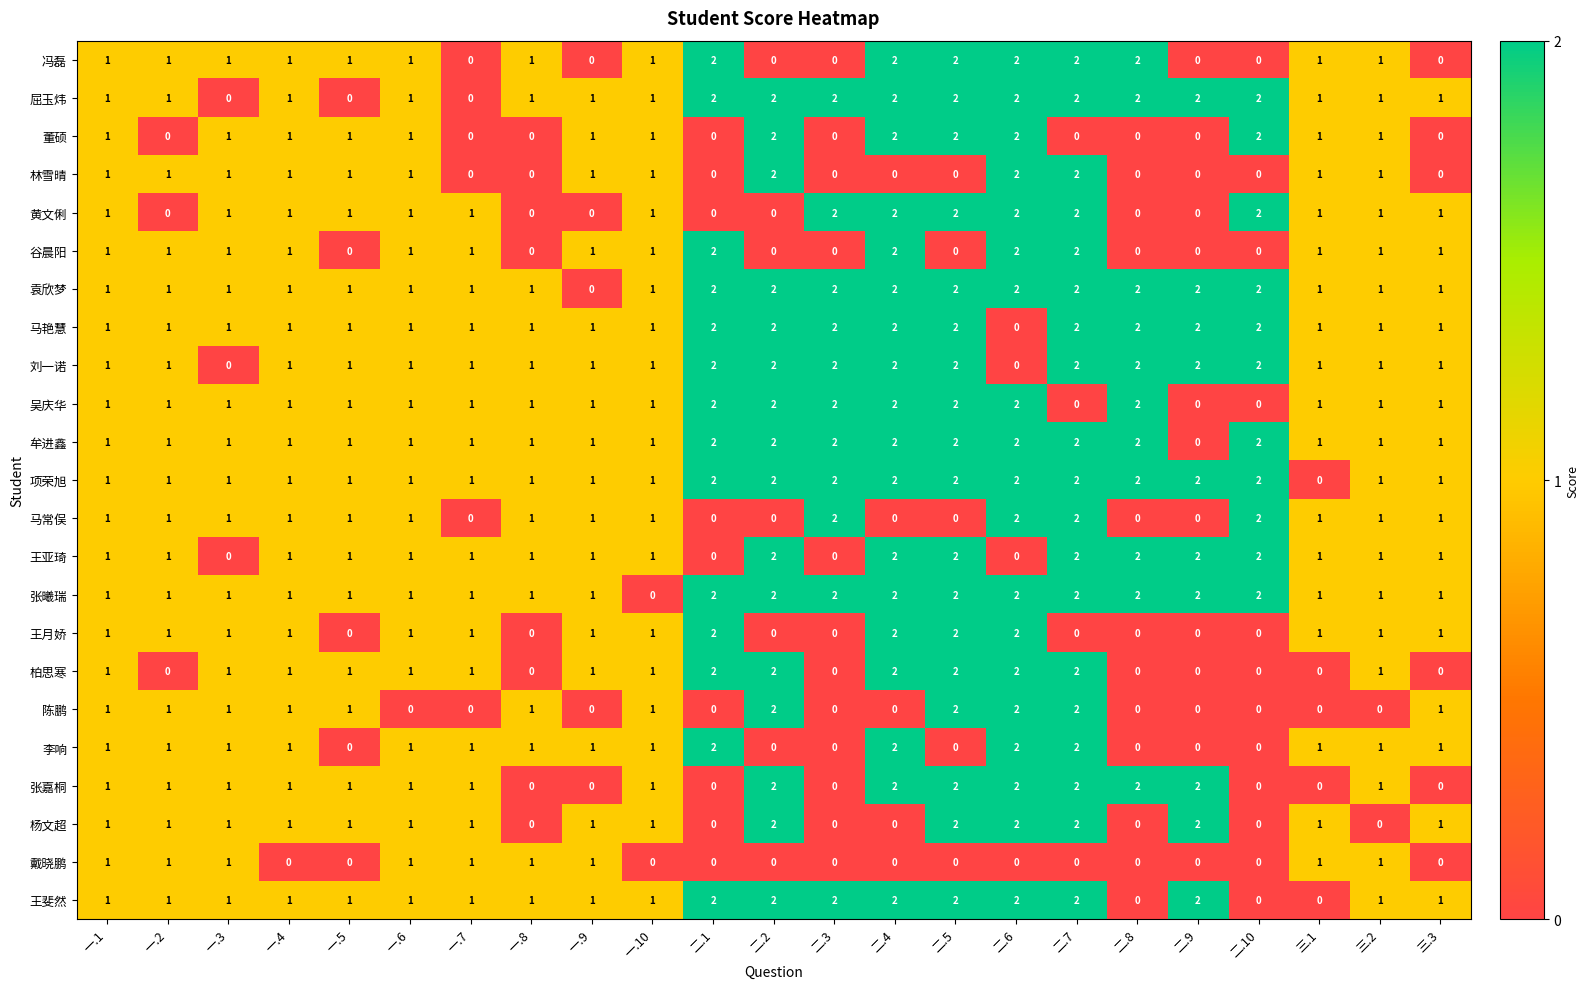

Count the 谷晨阳 values in the range 0 to 1.

19